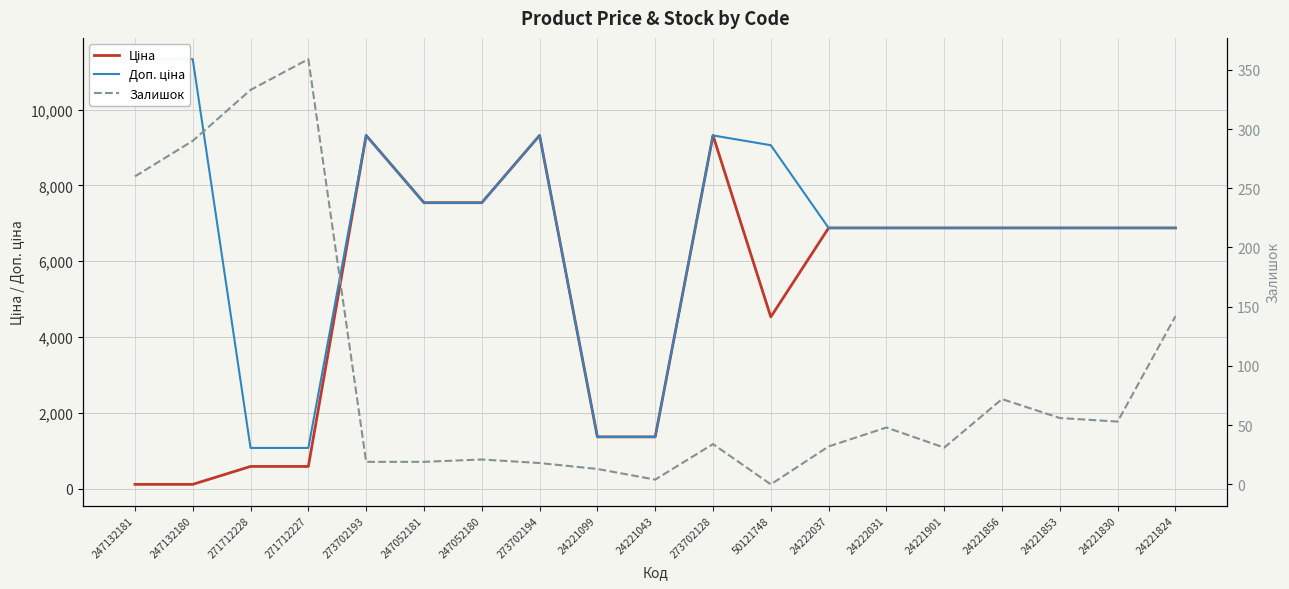

Which has a higher value, 24221099 or 273702128?

273702128